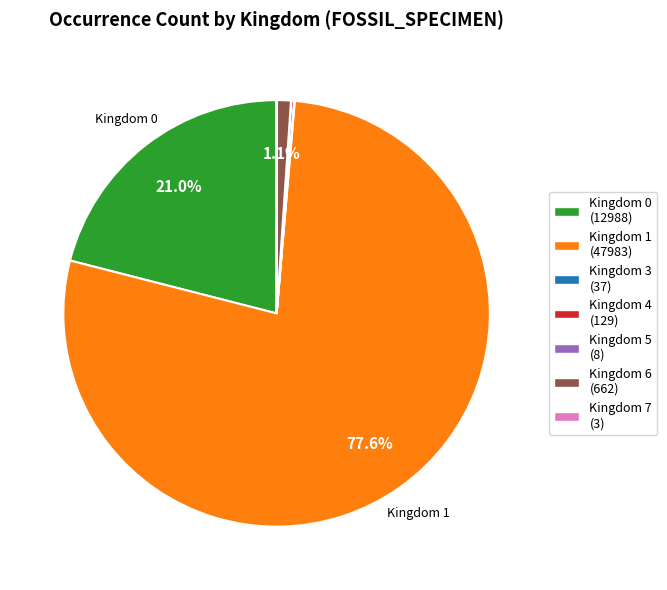

Is there a majority slice in this chart?

Yes